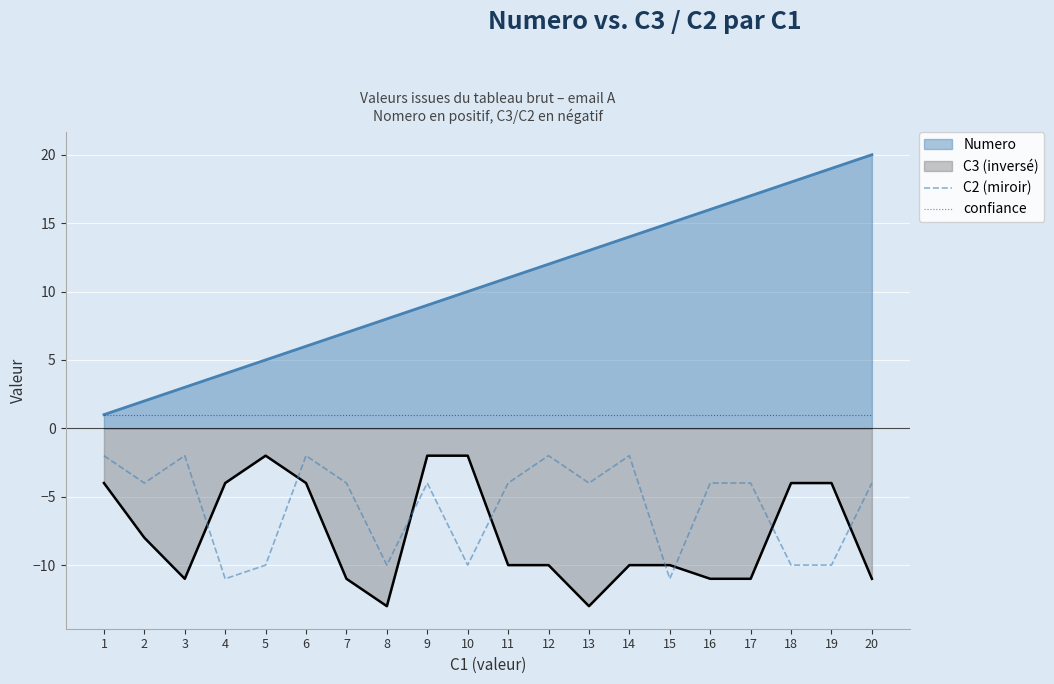

What are all the series names shown in the legend?

Numero, C3 (inversé), C2 (miroir), confiance